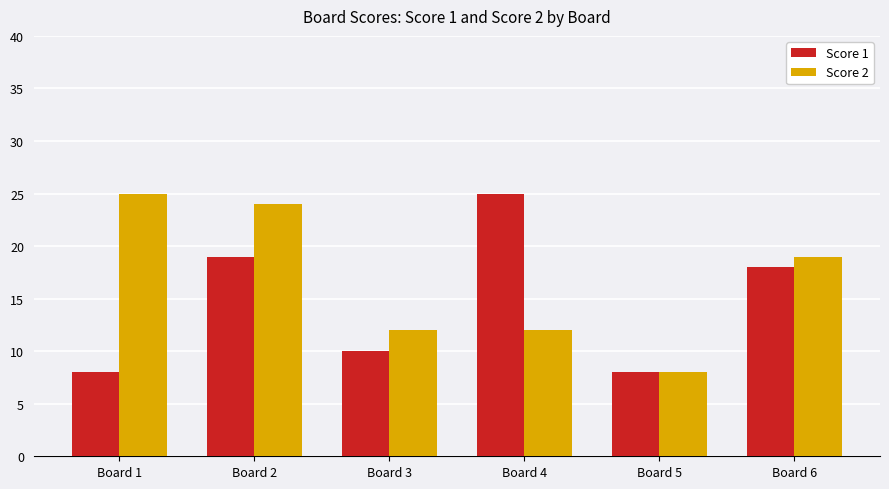

What is the spread (max minus min) of values at Board 1?

17